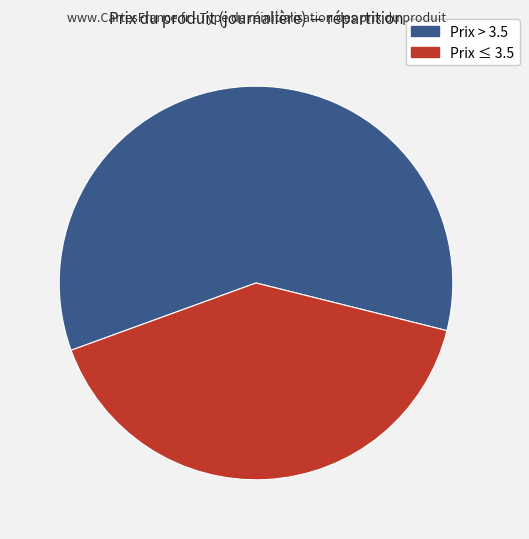

Is there a majority slice in this chart?

Yes